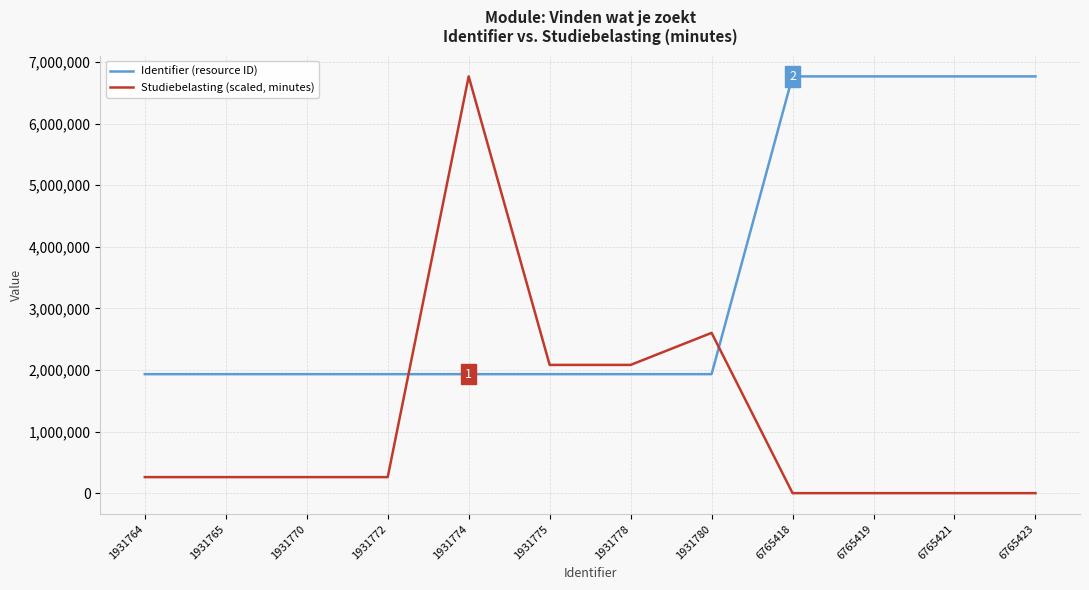

Which series has the largest range (max minus min)?

Studiebelasting (scaled, minutes)